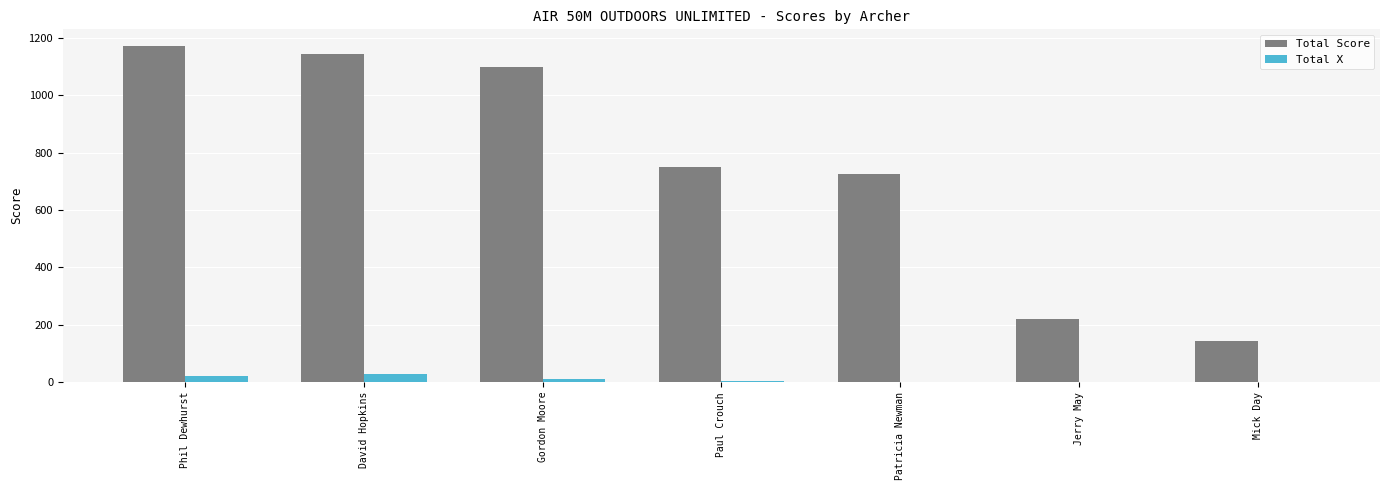

The value of Total Score at Jerry May is 310. True or false?

False